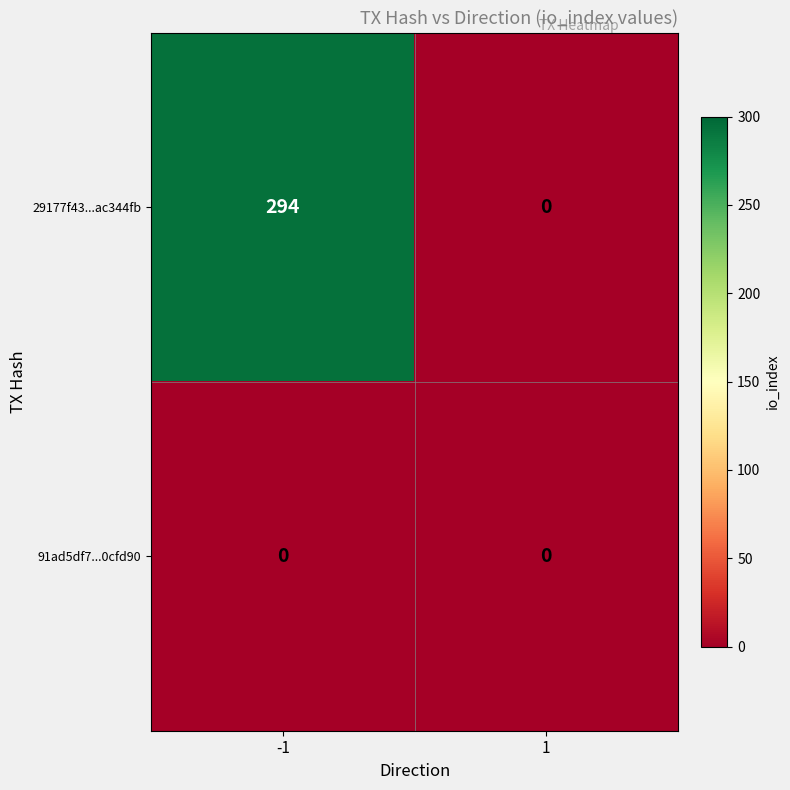

Rank the series by their maximum value, from highest to lowest.

29177f43...ac344fb, 91ad5df7...0cfd90